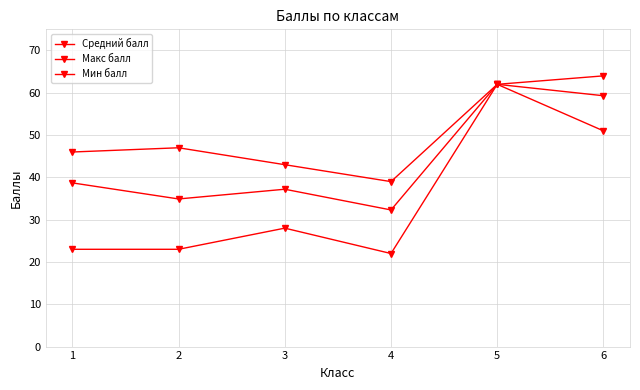

Reading right to left, extract all data points from this chart.

Средний балл: 59.3	62.0	32.3	37.2	34.9	38.7
Макс балл: 64.0	62.0	39.0	43.0	47.0	46.0
Мин балл: 51.0	62.0	22.0	28.0	23.0	23.0